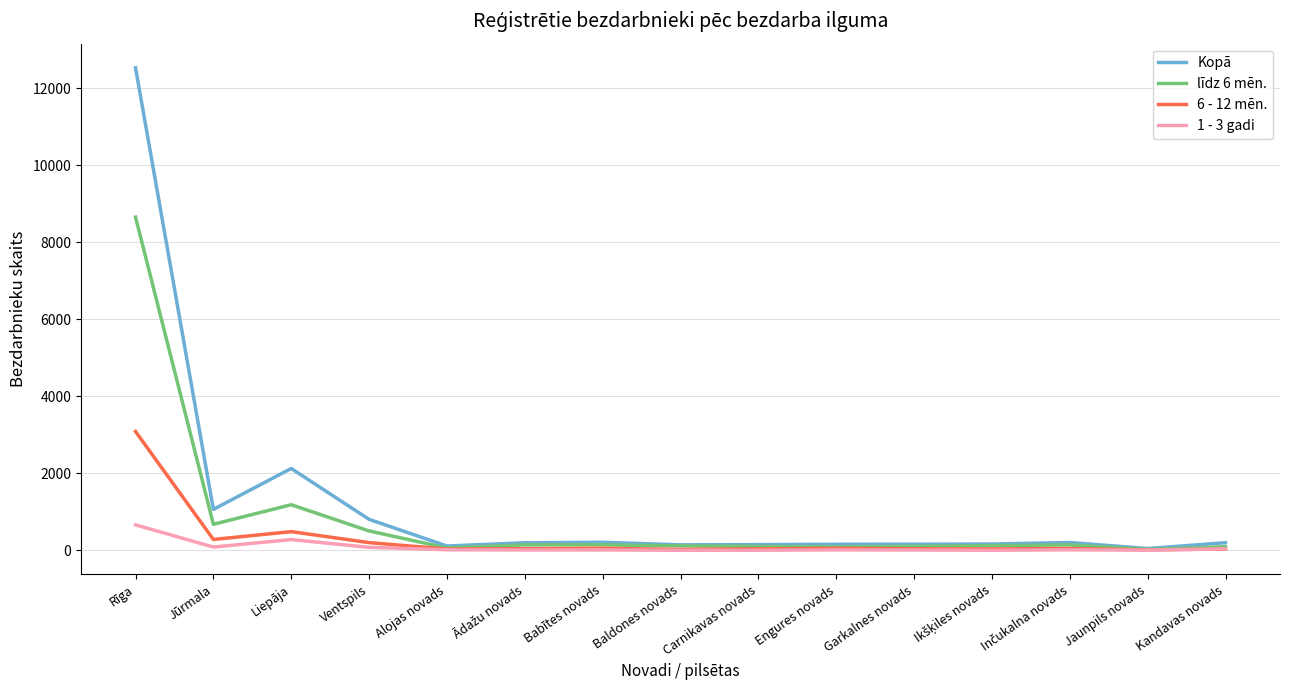

How many lines are shown in the chart?

4